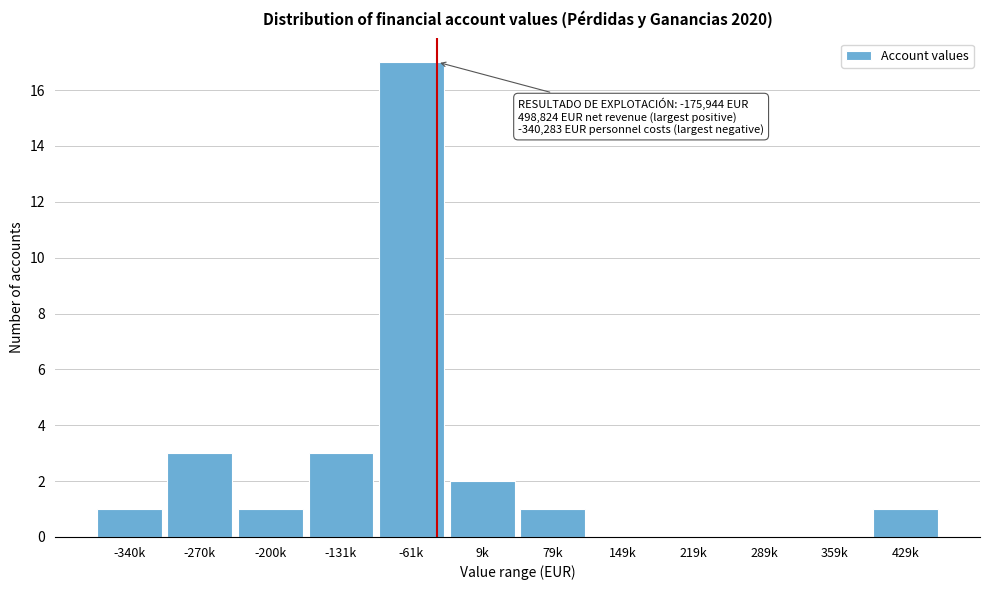

Reading left to right, list all the values displayed in this chart.

-340k=1	-270k=3	-200k=1	-131k=3	-61k=17	9k=2	79k=1	149k=0	219k=0	289k=0	359k=0	429k=1